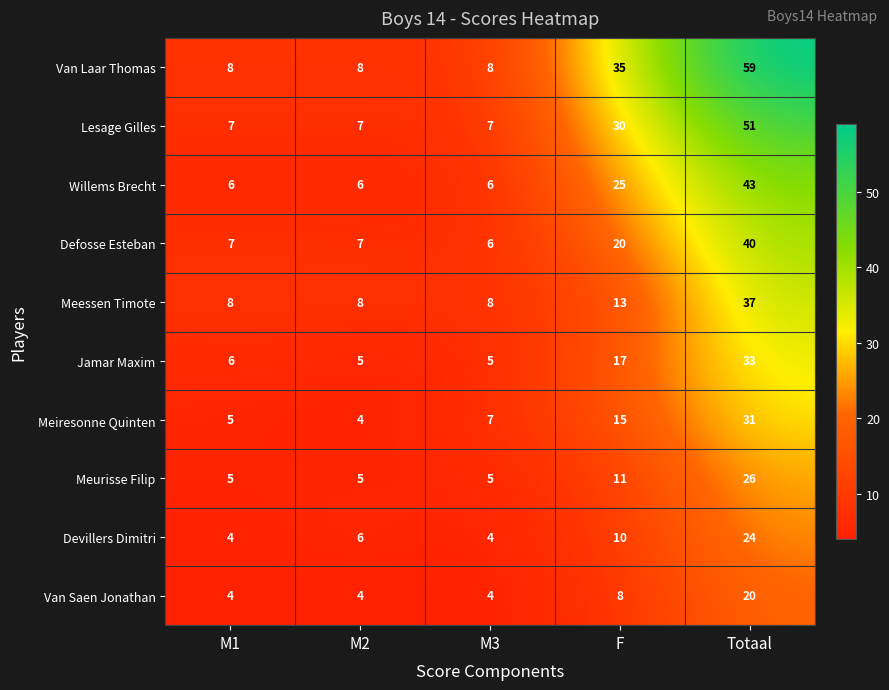

What is the greatest value displayed?

59